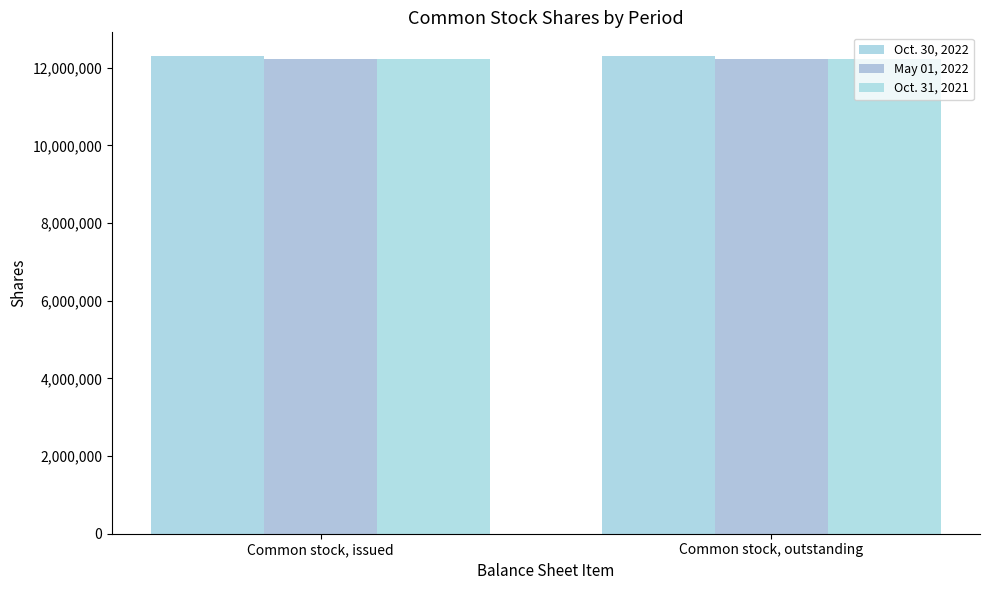

True or false: May 01, 2022 has a value of 21008391 at Common stock, issued.

False